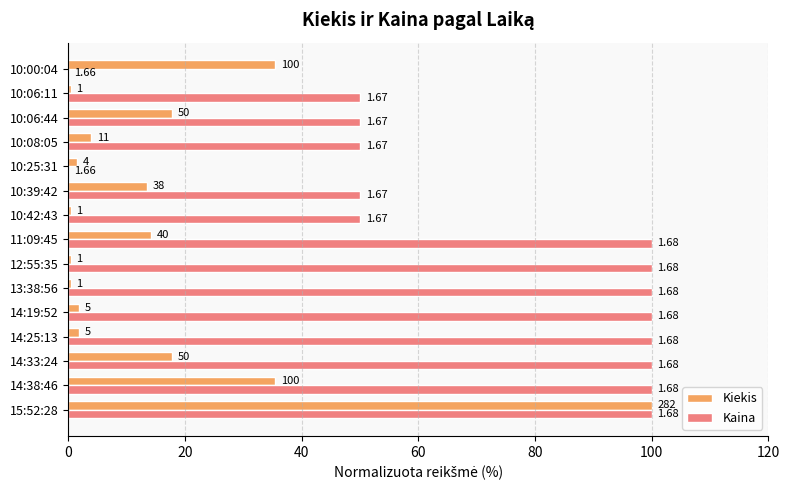

What are all the series names shown in the legend?

Kiekis, Kaina